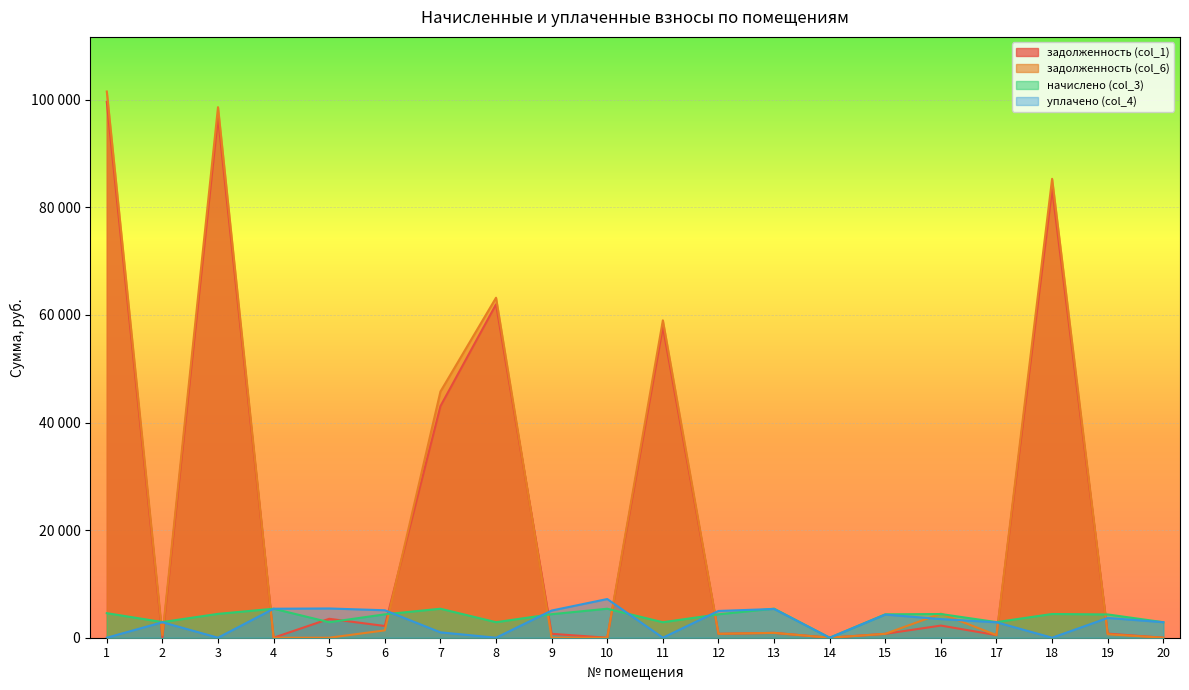

At how many categories does at least one series exceed 33371?

6